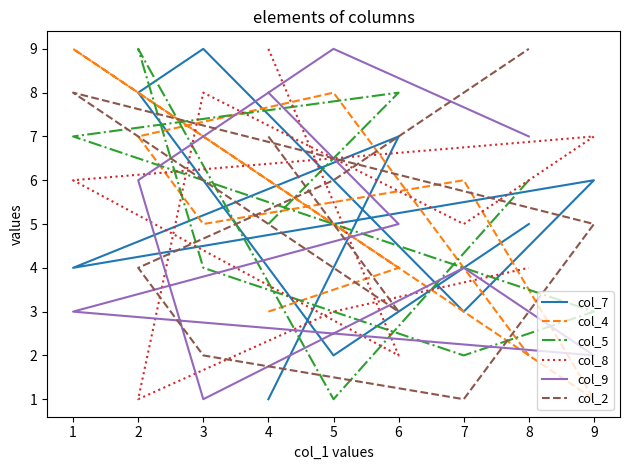

Which series has the largest total across all categories?

col_7